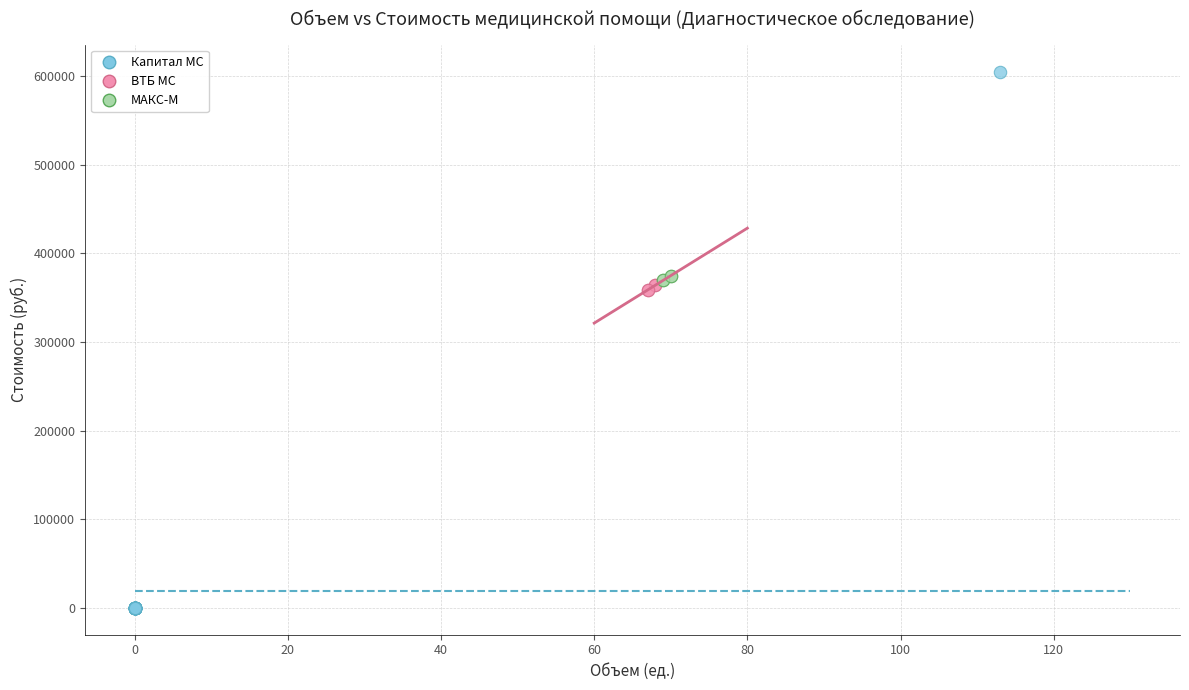

Which series has the widest spread of Y values?

Капитал МС